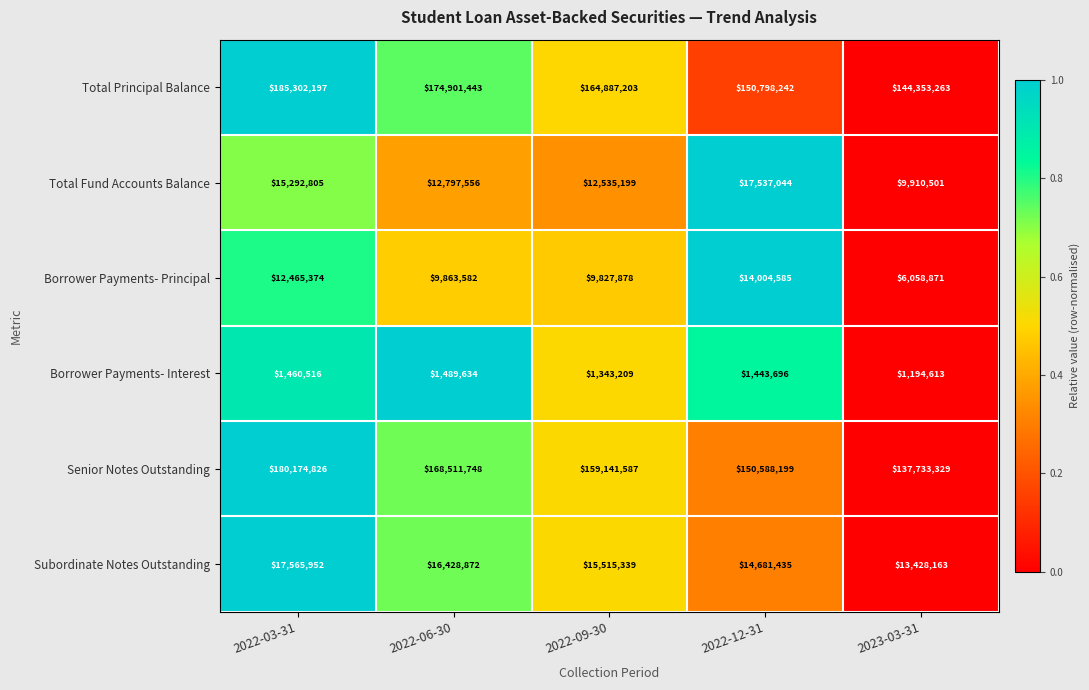

At which category does the chart reach its minimum across all series?

2023-03-31